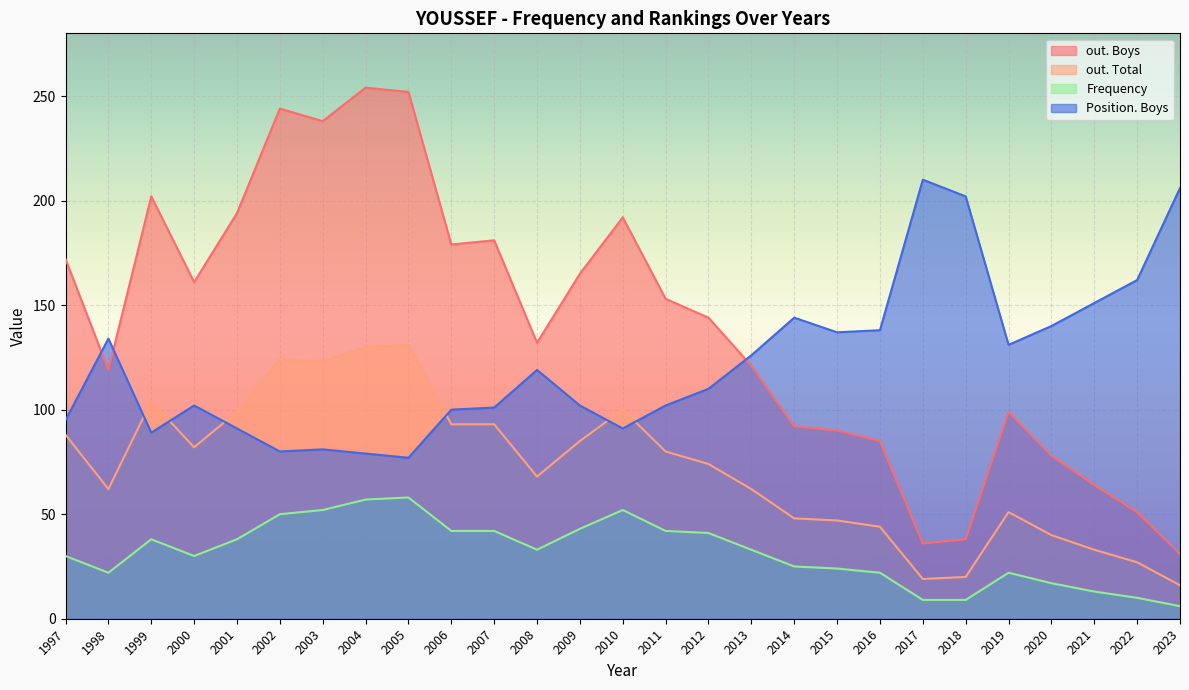

Rank the categories by Frequency value from highest to lowest.

2005, 2004, 2003, 2010, 2002, 2009, 2006, 2007, 2011, 2012, 1999, 2001, 2008, 2013, 1997, 2000, 2014, 2015, 1998, 2016, 2019, 2020, 2021, 2022, 2017, 2018, 2023